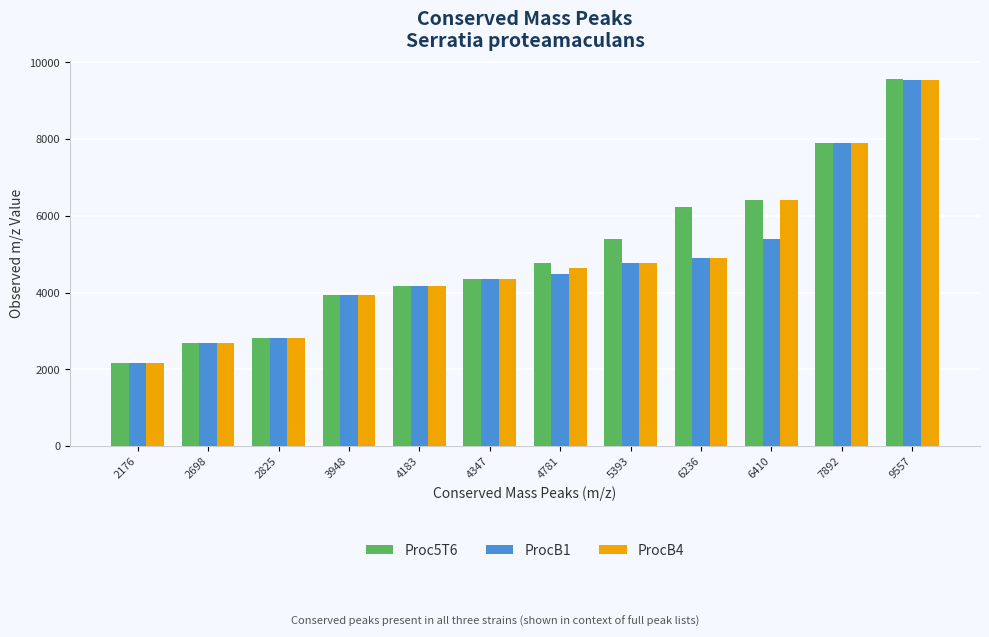

How many groups of bars are there?

12